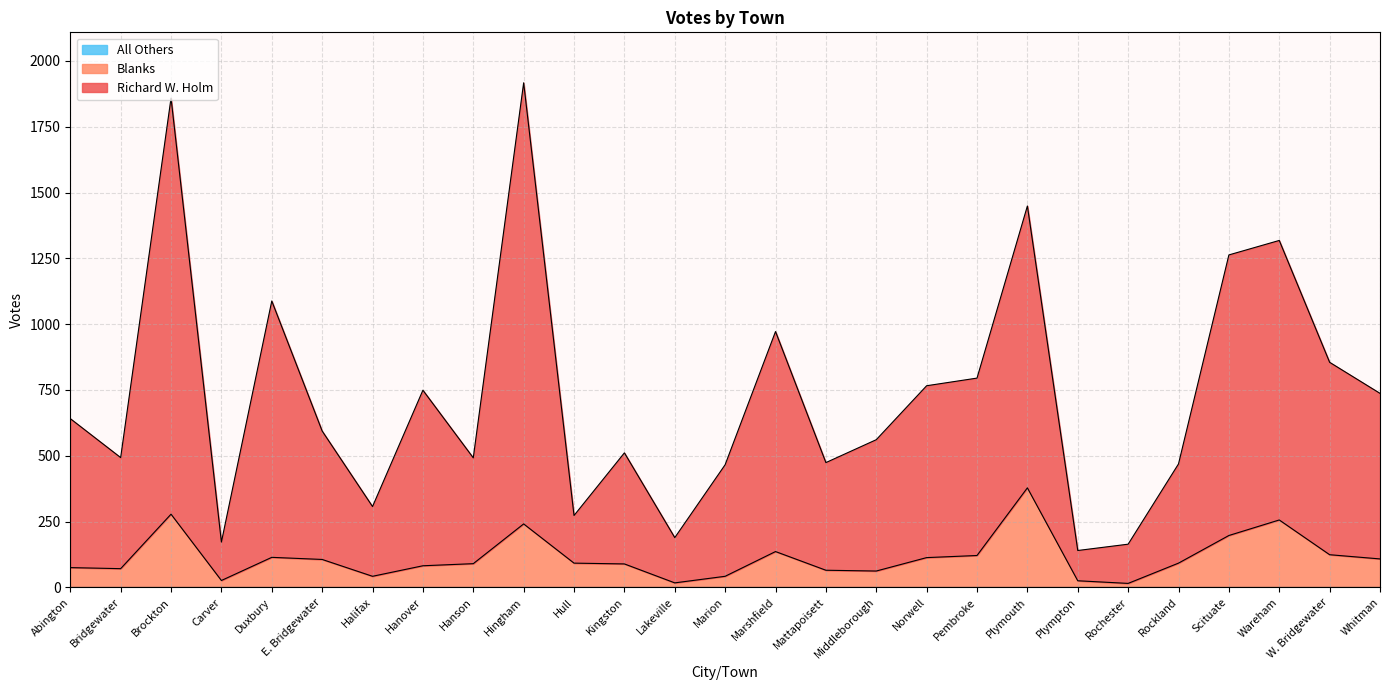

Where is Blanks nearest to the value 196?

Scituate